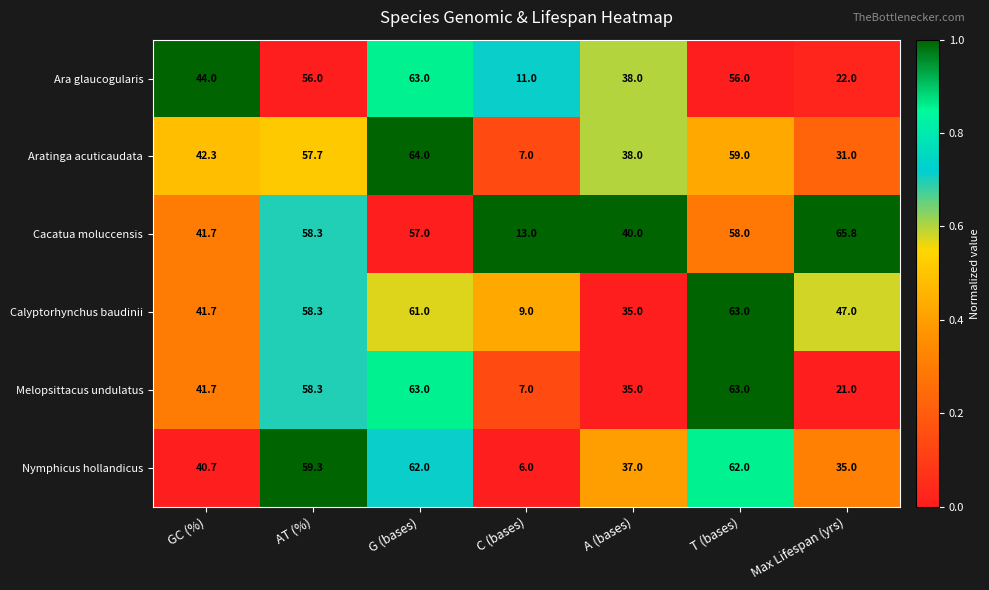

How many Ara glaucogularis values are between 22 and 56?

5